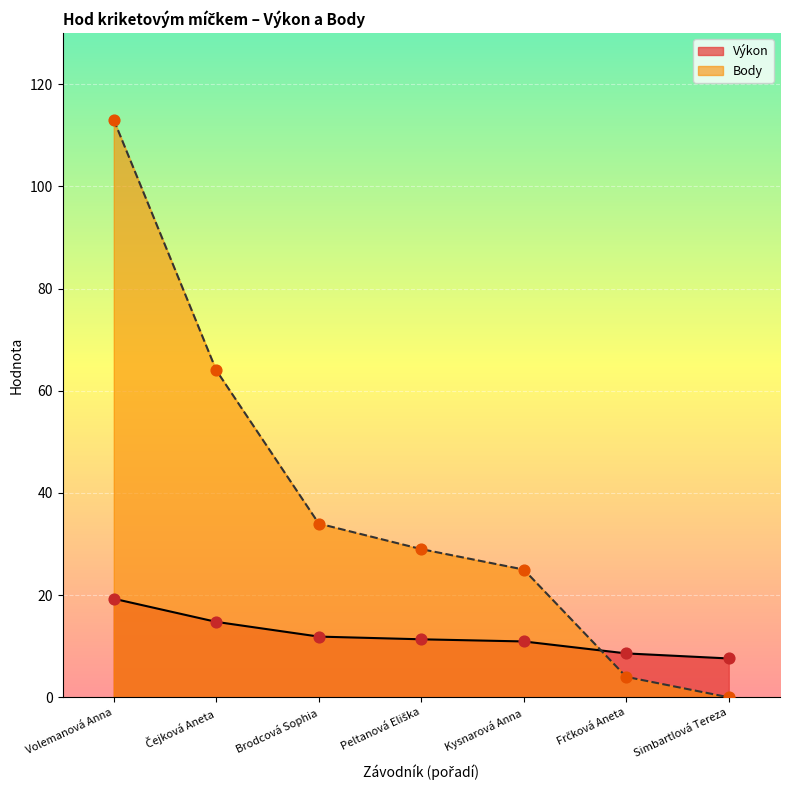

At how many categories does at least one series exceed 31?

3